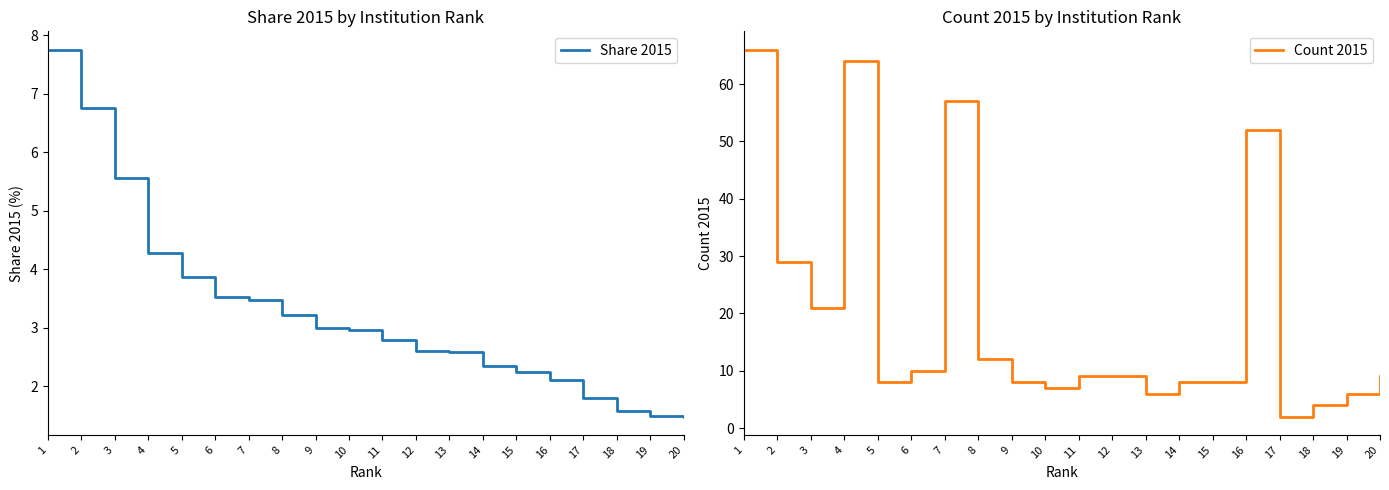

What is the total value across all series at 15?

10.2